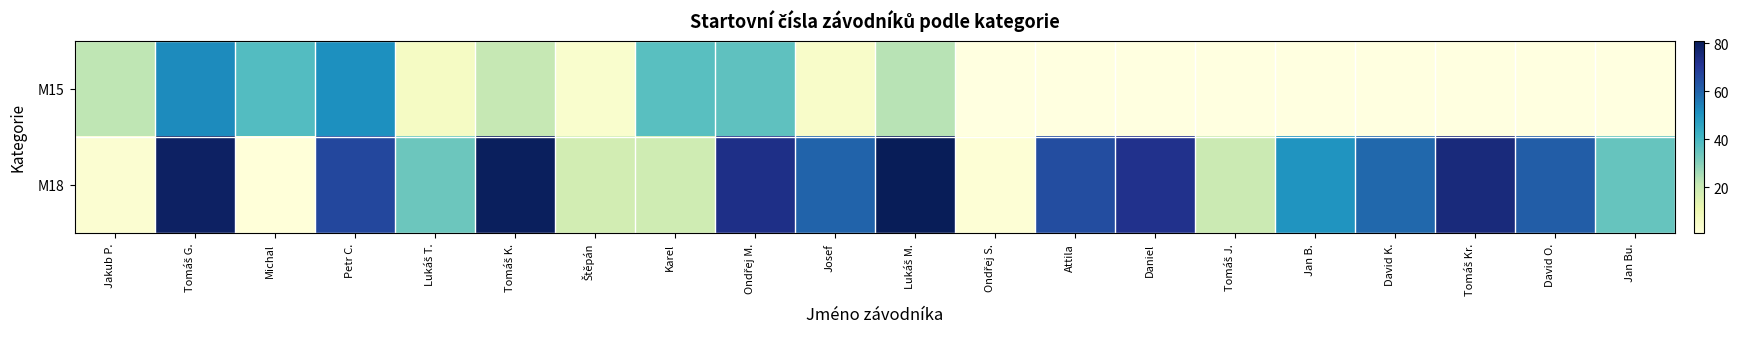

Which category has the highest value across all series?

Lukáš M.